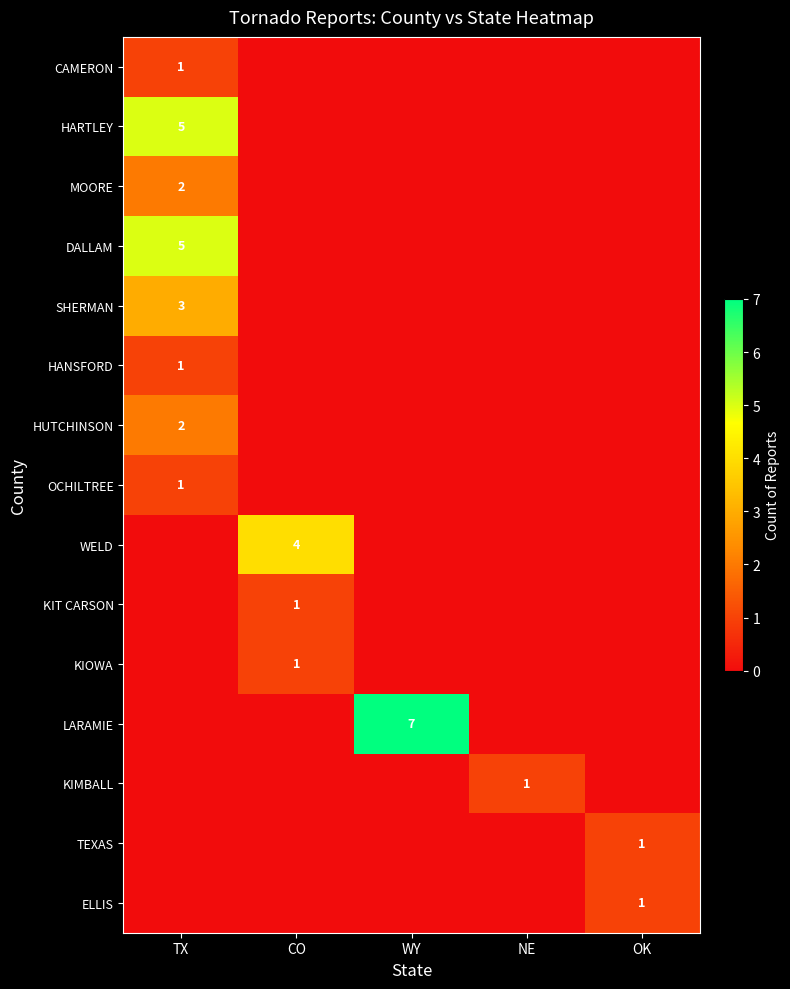

The value of MOORE at TX is 2. True or false?

True